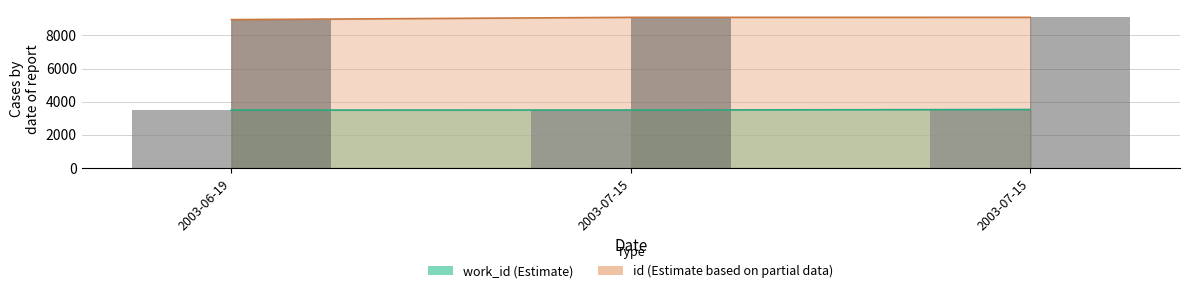

The value of work_id at 2003-07-15 is 1838. True or false?

False